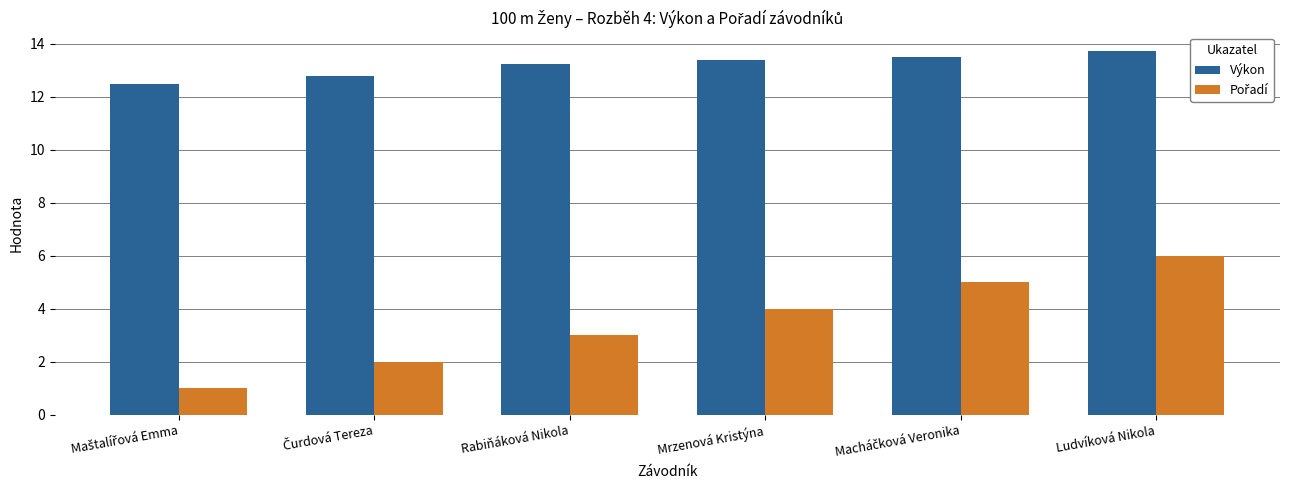

Is it true that Výkon equals 19.4 at Mrzenová Kristýna?

False